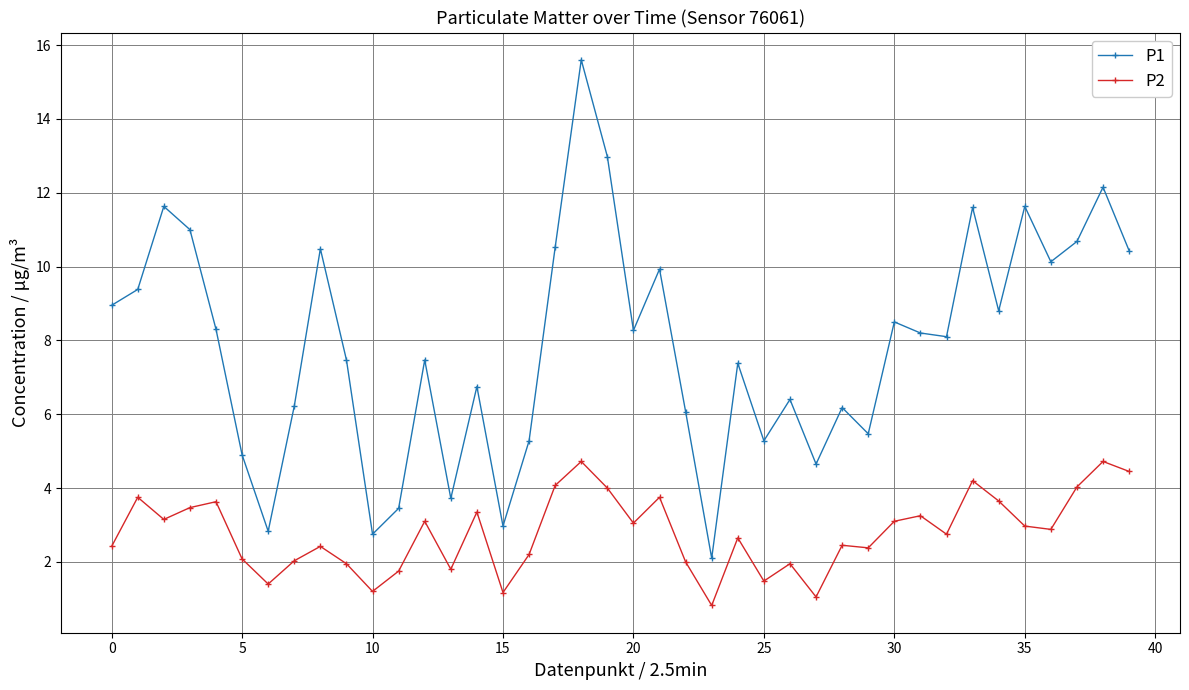

Which series has the widest spread of values?

P1